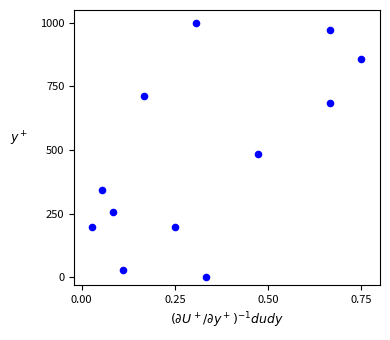

What is the range of Y values (max minus min)?

1000.0